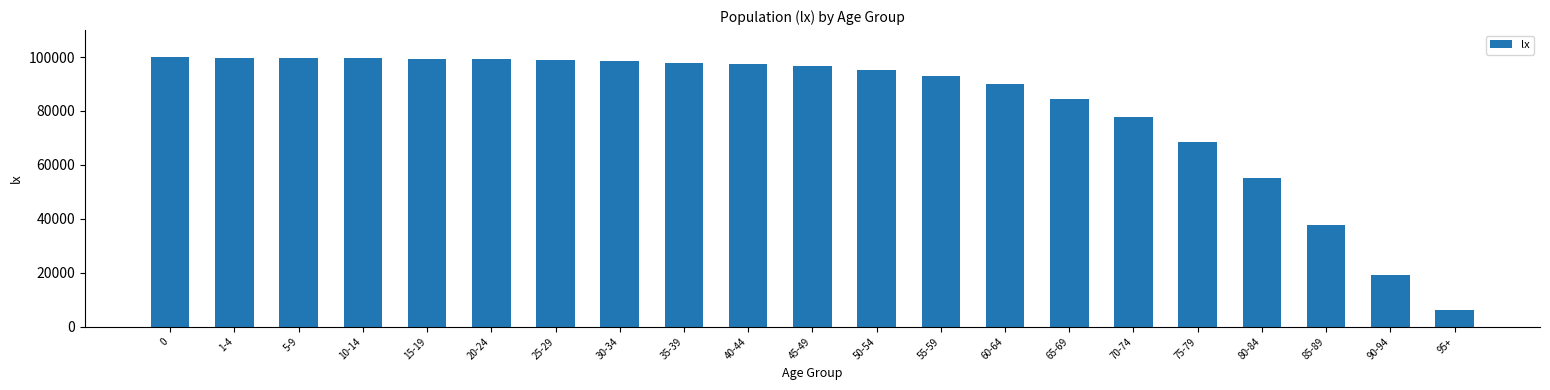

True or false: the data shows 170790 at 0.

False